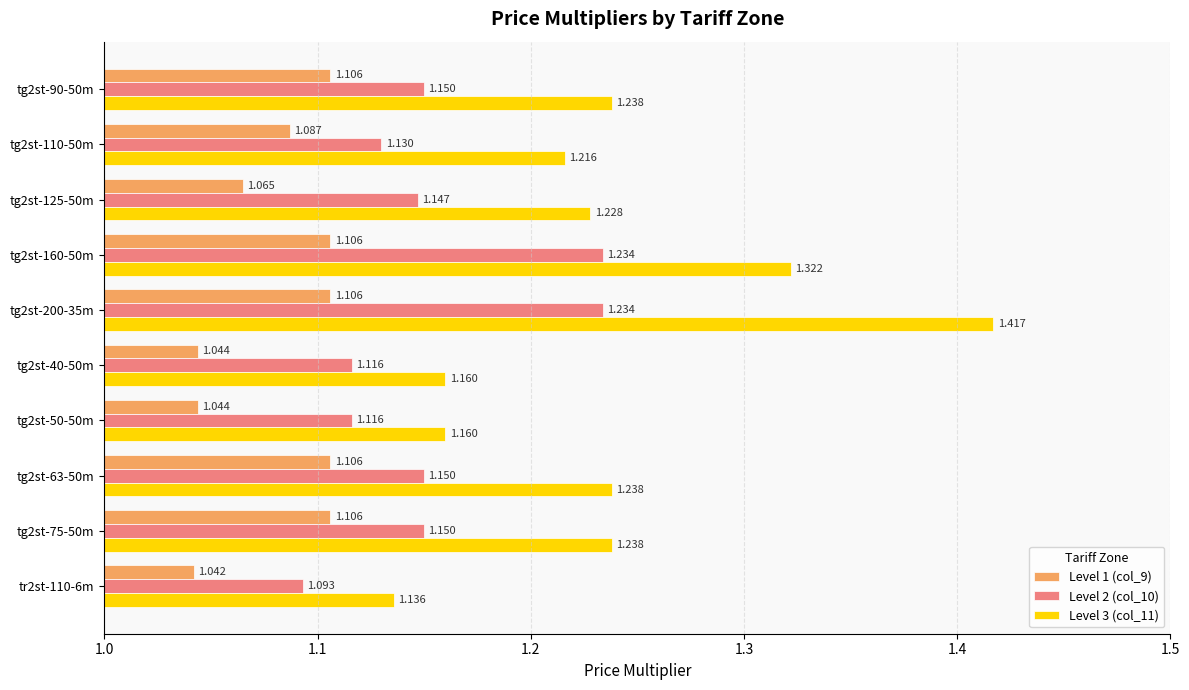

What are all the series names shown in the legend?

Level 1 (col_9), Level 2 (col_10), Level 3 (col_11)